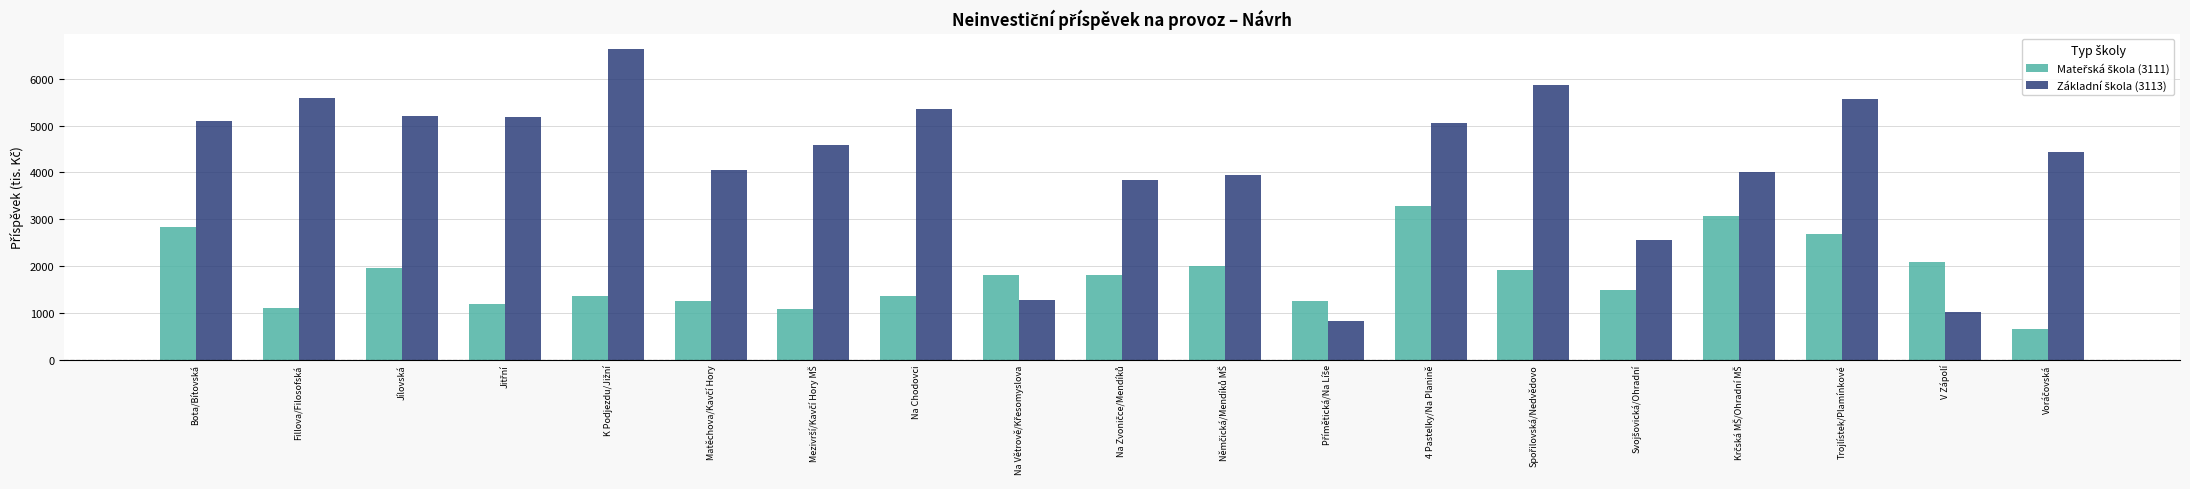

What is the maximum value shown in the chart?

6636